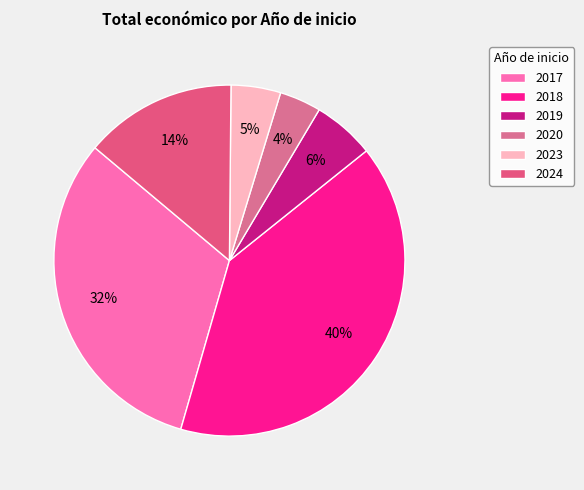

To the nearest percent, what is the difference between the largest and smallest slice percentages?

36%